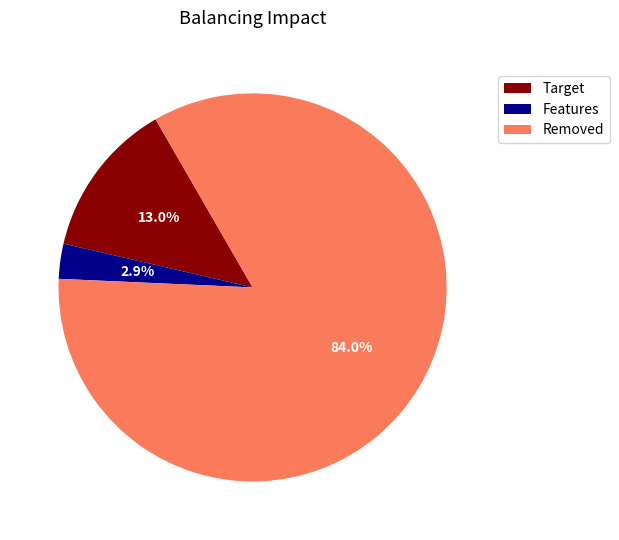

Which slice is the smallest?

Features